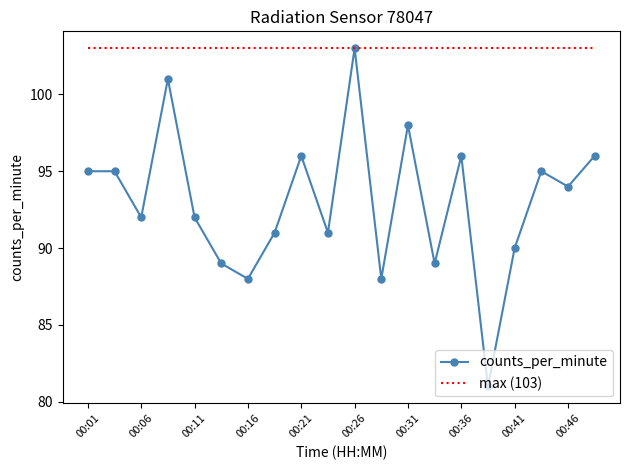

What is the change in value from 00:11 to 00:13?

-3